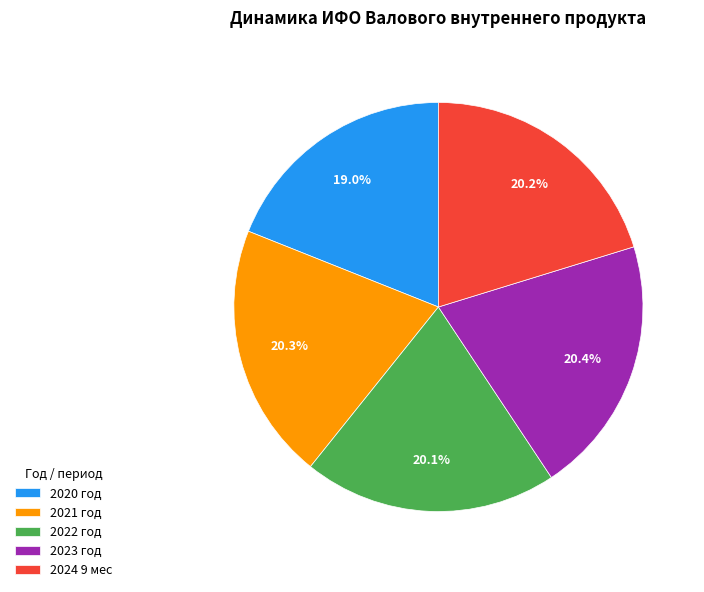

Is 2022 год the majority of the pie?

No